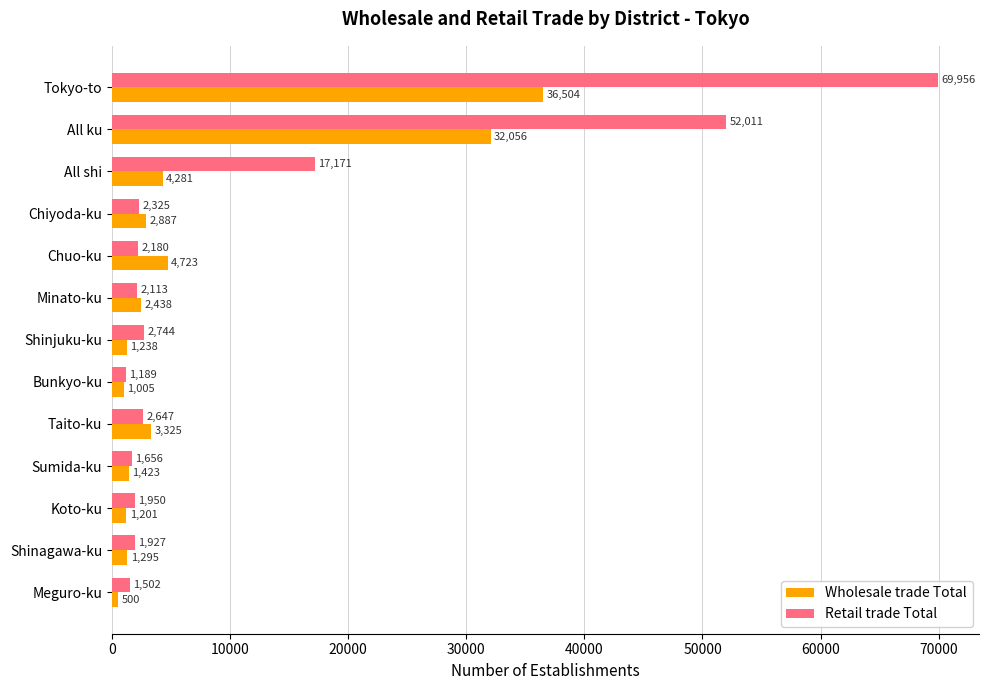

What is the sum of the Wholesale trade Total values at Koto-ku and Shinagawa-ku?

2496